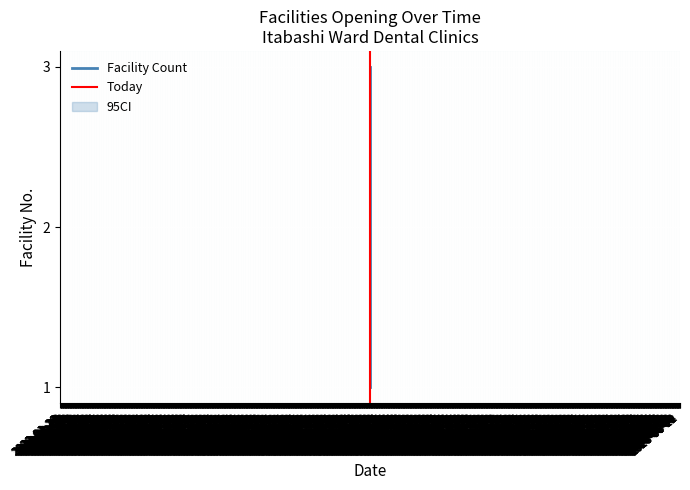

What is the value of the 3rd point from the left?

1